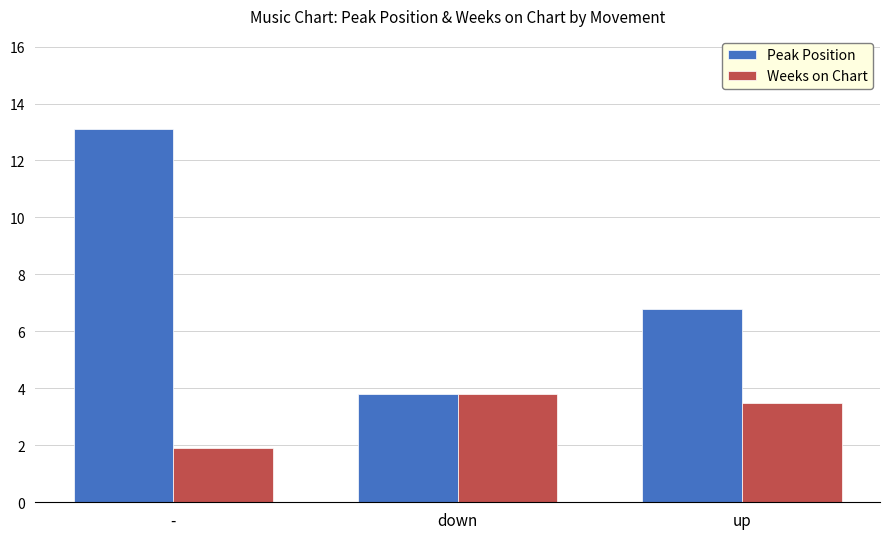

What value does the Weeks on Chart series have at down?

3.8